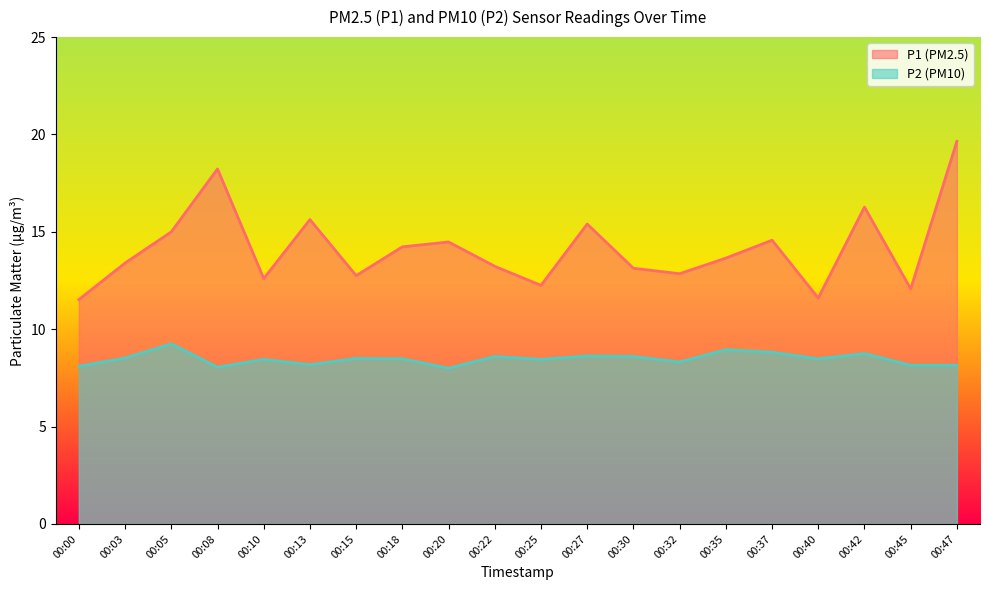

How many lines are shown in the chart?

2